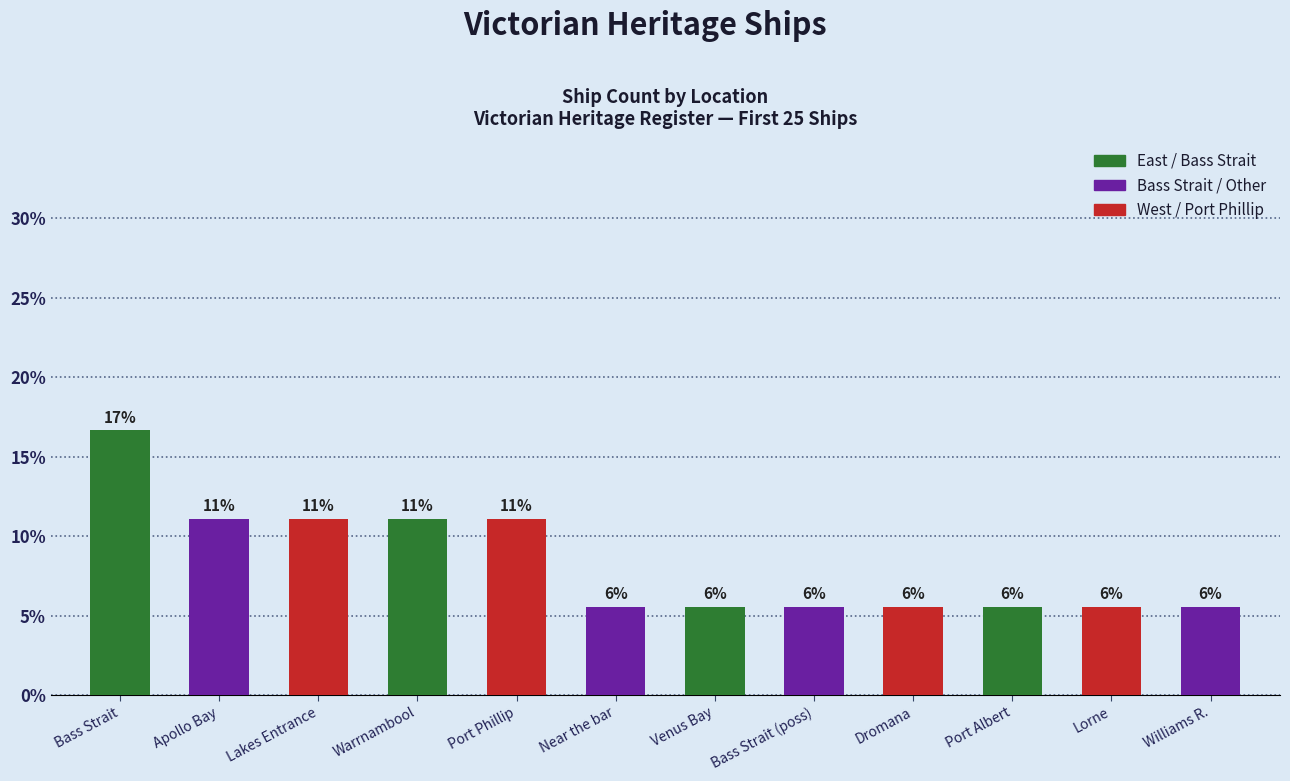

Are the bars horizontal?

No